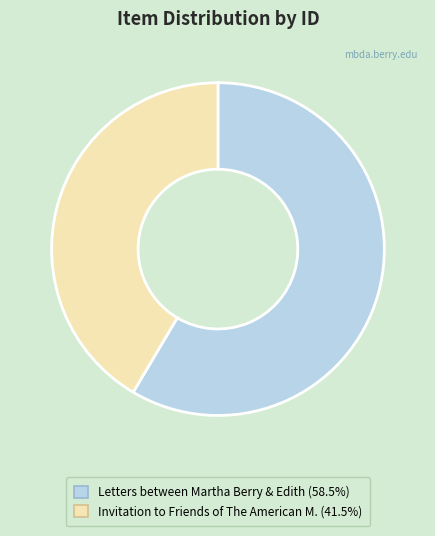

How many segments does this pie chart have?

2